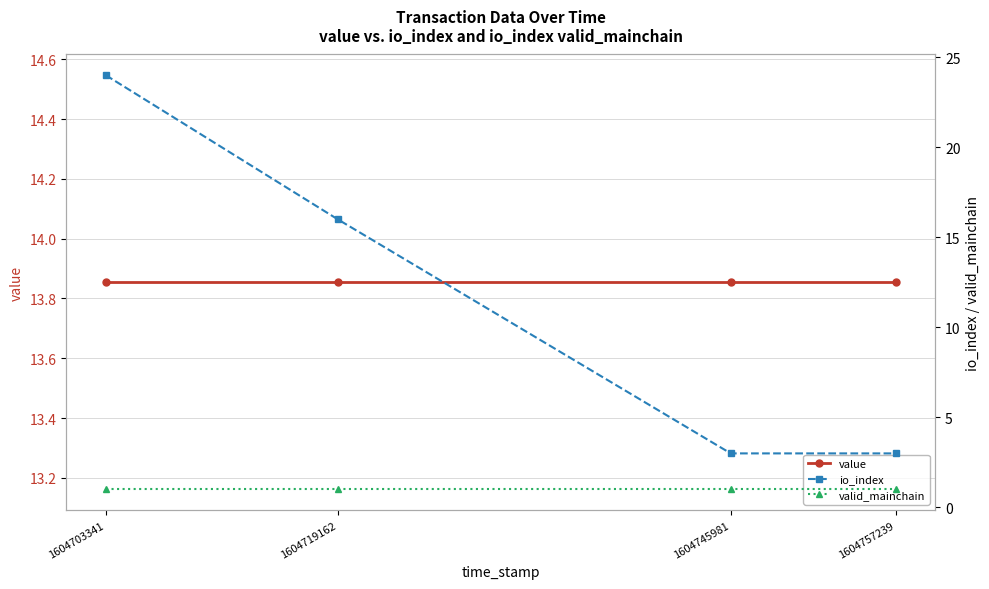

Reading left to right, extract all data points from this chart.

value: 13.9	13.9	13.9	13.9
io_index: 24.0	16.0	3.0	3.0
valid_mainchain: 1.0	1.0	1.0	1.0